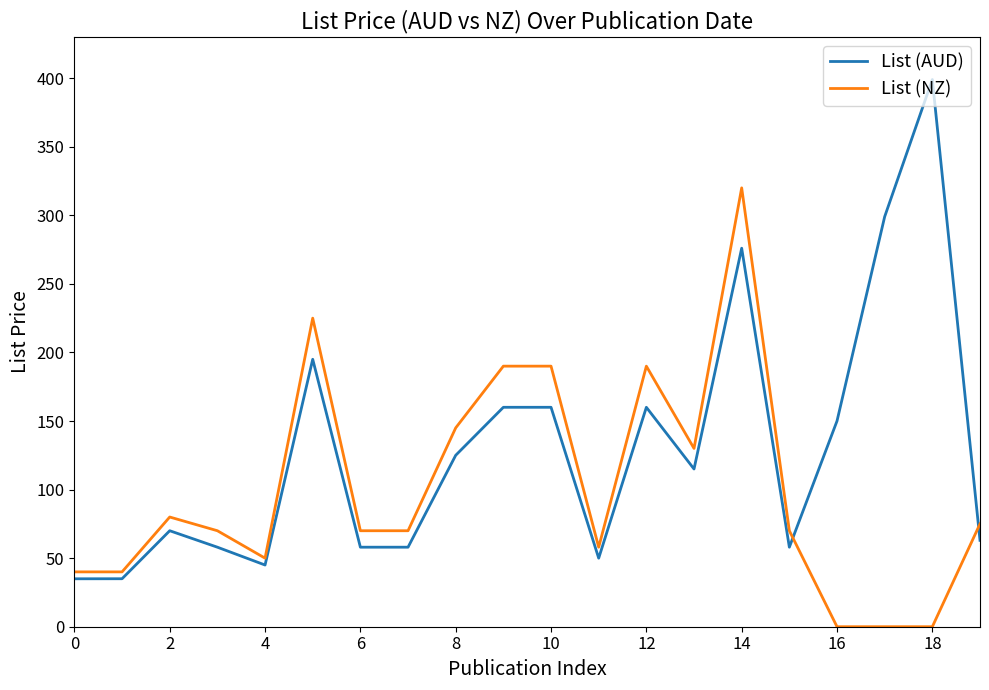

What is the difference between the maximum and minimum values in the List (NZ) series?

320.0